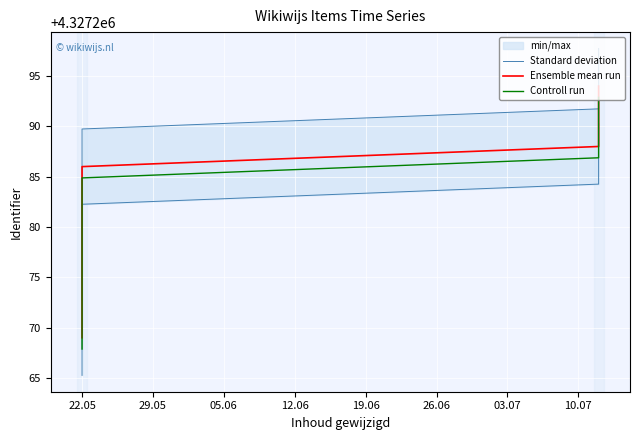

True or false: Standard deviation and Controll run intersect in this chart.

False